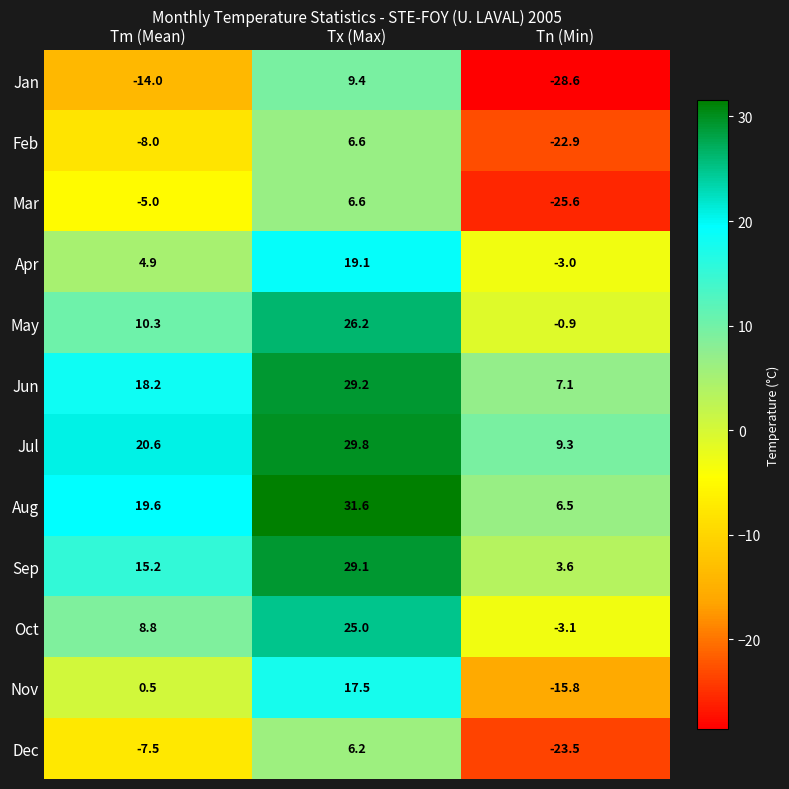

What is the smallest value displayed?

-28.6